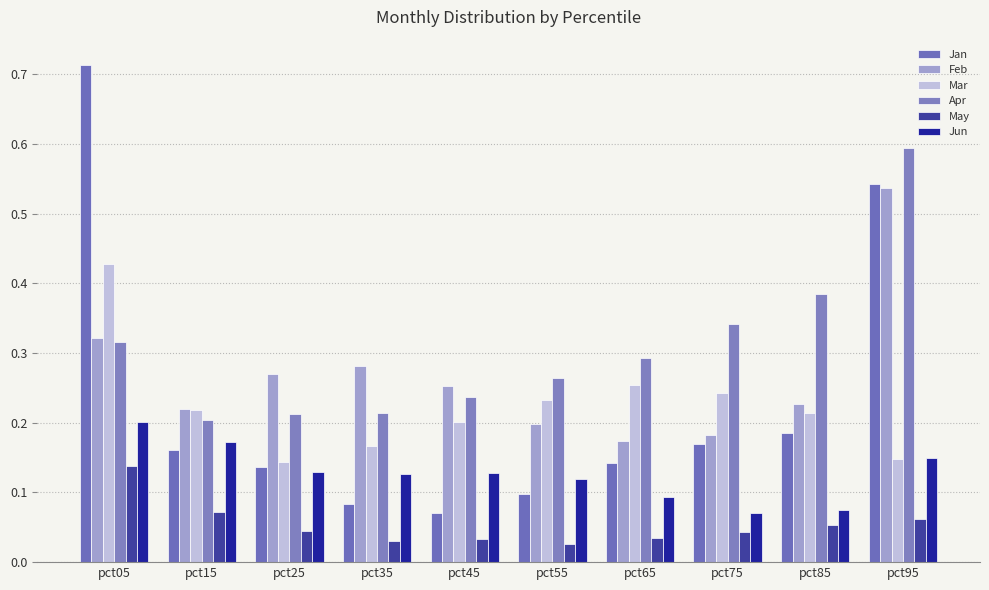

Is it true that Apr equals 0.1 at pct45?

False